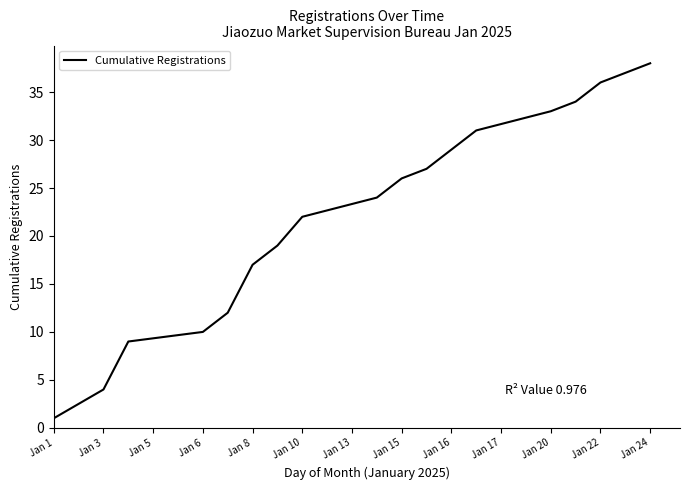

What is the difference between the maximum and minimum values?

37